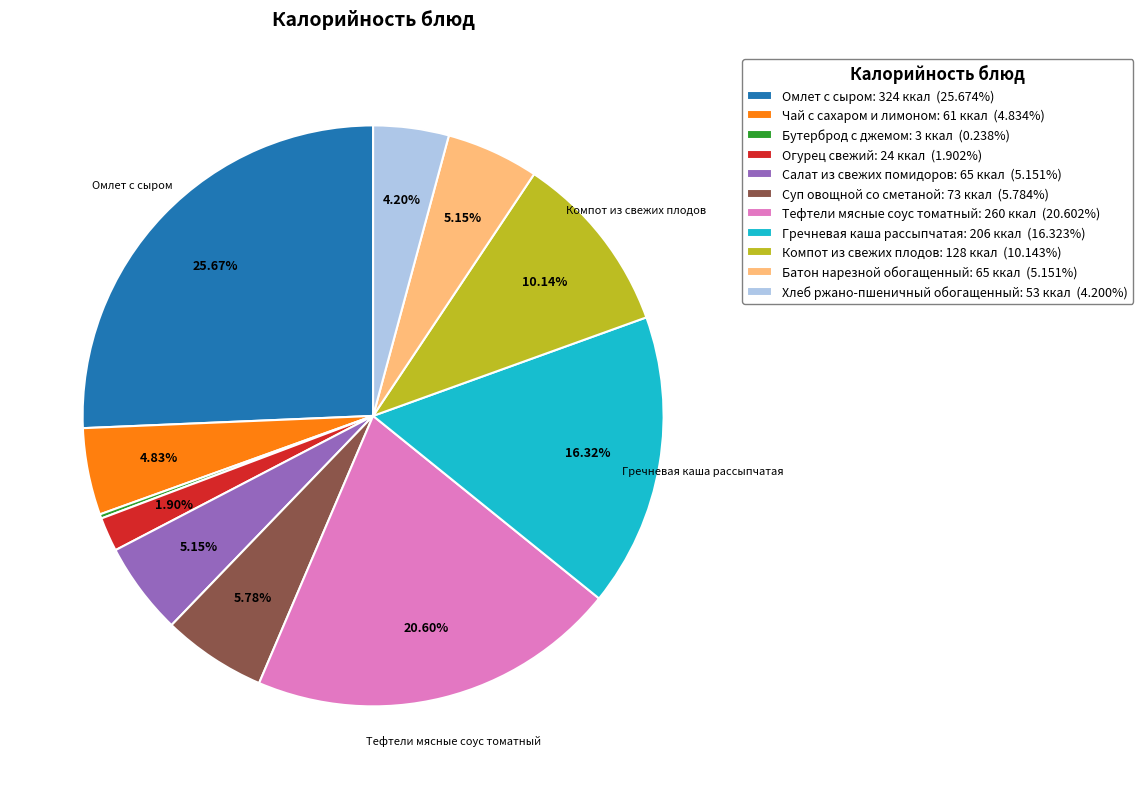

To the nearest percent, what is the difference between the Суп овощной со сметаной and Компот из свежих плодов slice percentages?

4%